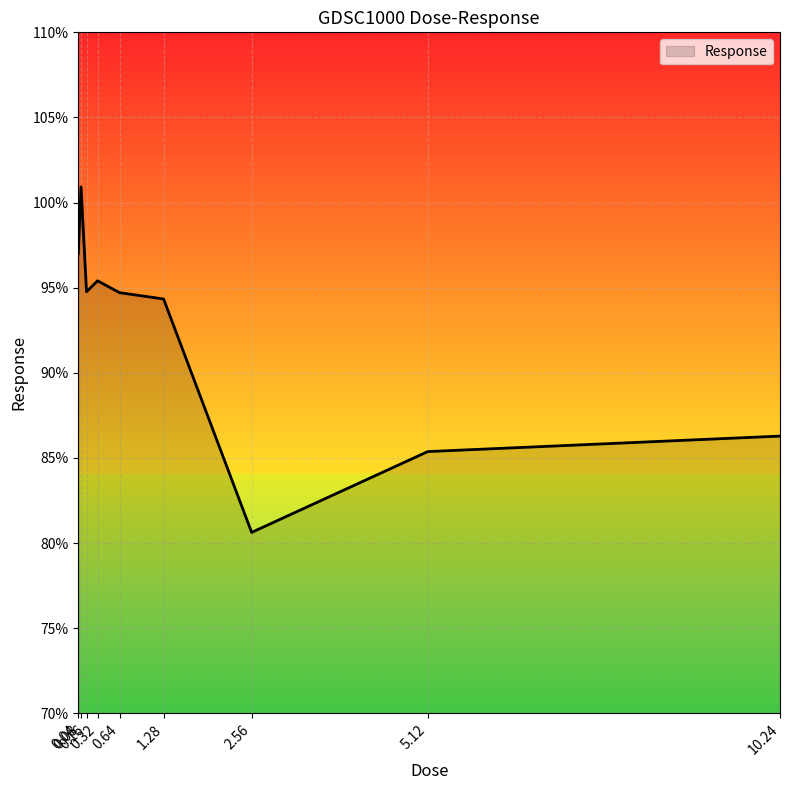

What is the difference between the values at 0.16 and 0.04?

2.2